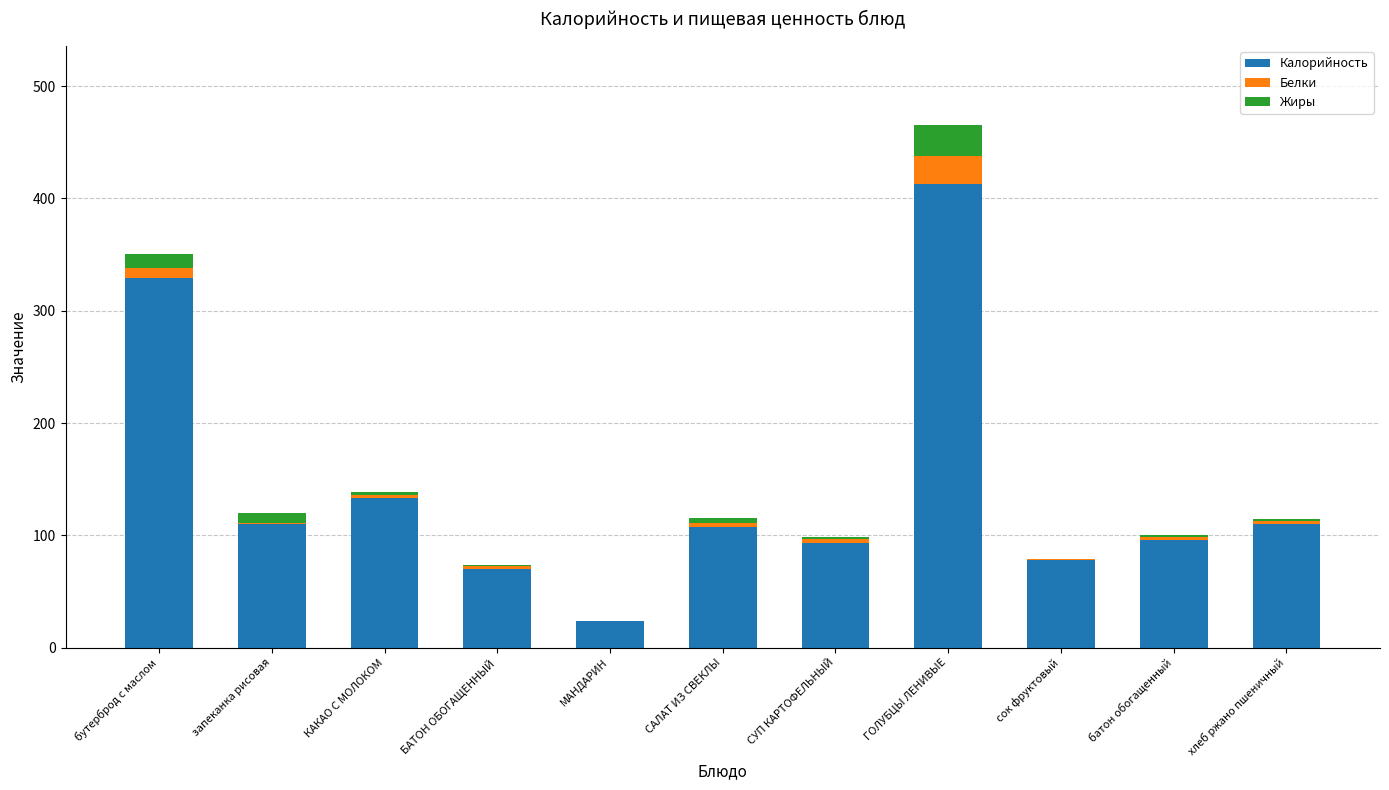

At which category is the sum across all series the highest?

ГОЛУБЦЫ ЛЕНИВЫЕ